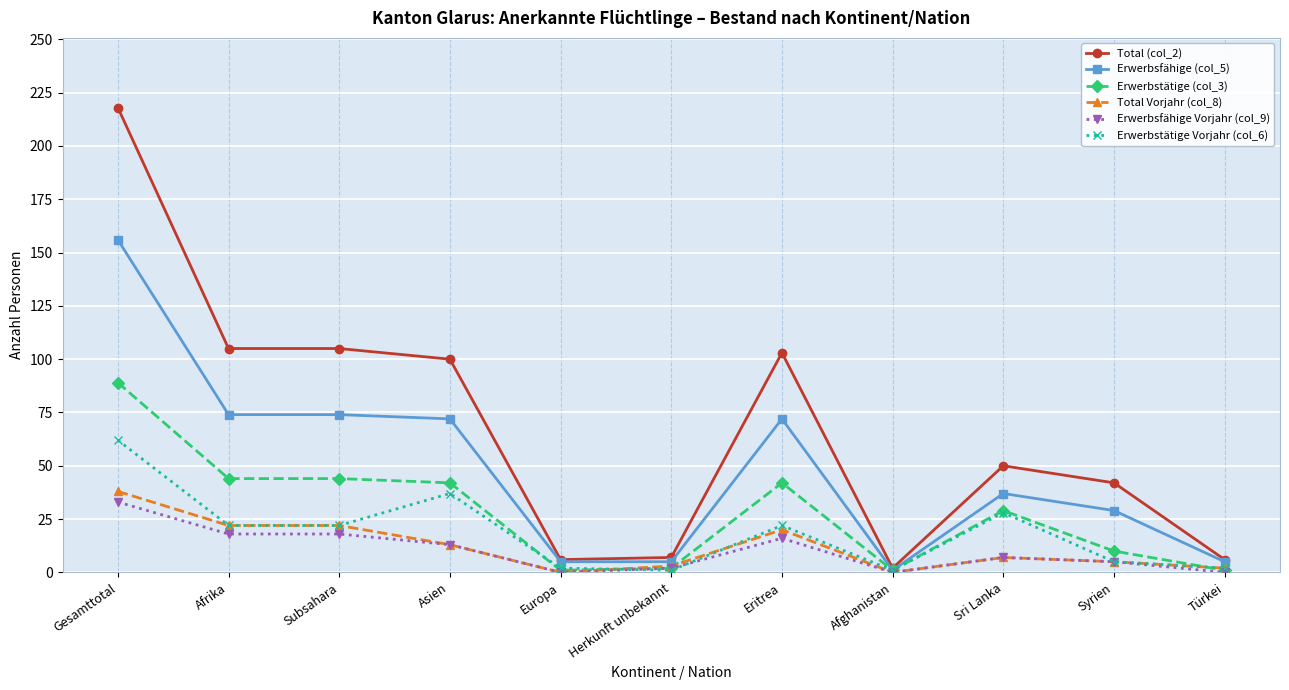

True or false: Total Vorjahr (col_8) has more than 0 points higher than both neighbors.

True